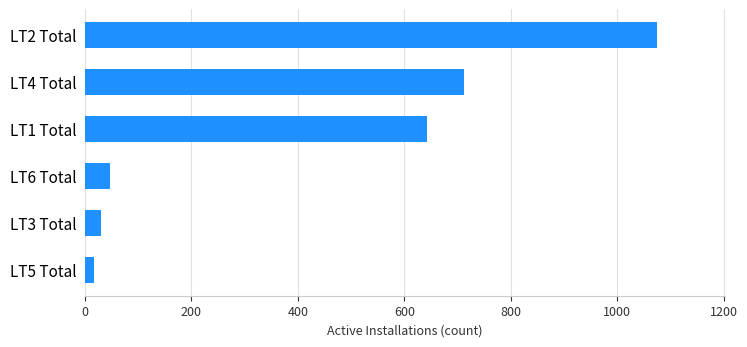

At which category does the chart reach its peak across all series?

LT2 Total